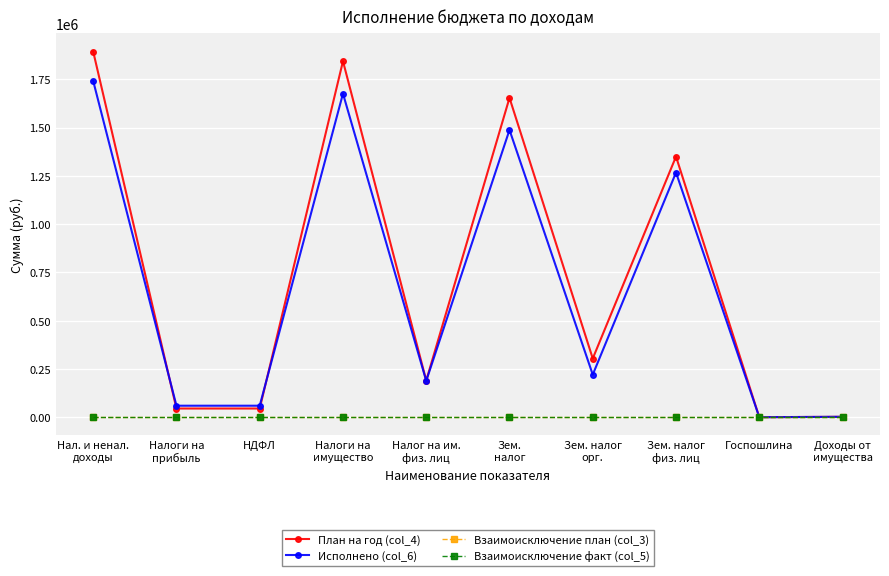

List the labels in order of Исполнено (col_6) value, smallest first.

Госпошлина, Доходы от
имущества, Налоги на
прибыль, НДФЛ, Налог на им.
физ. лиц, Зем. налог
орг., Зем. налог
физ. лиц, Зем.
налог, Налоги на
имущество, Нал. и ненал.
доходы